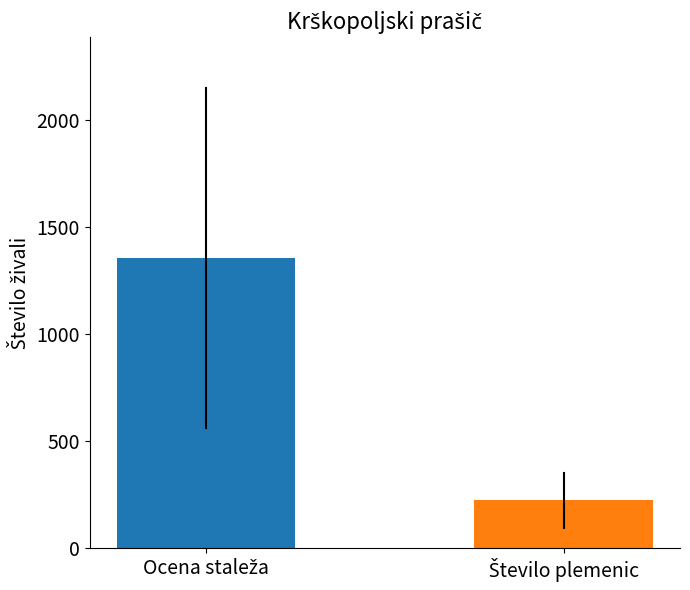

What is the greatest value displayed?

1354.7